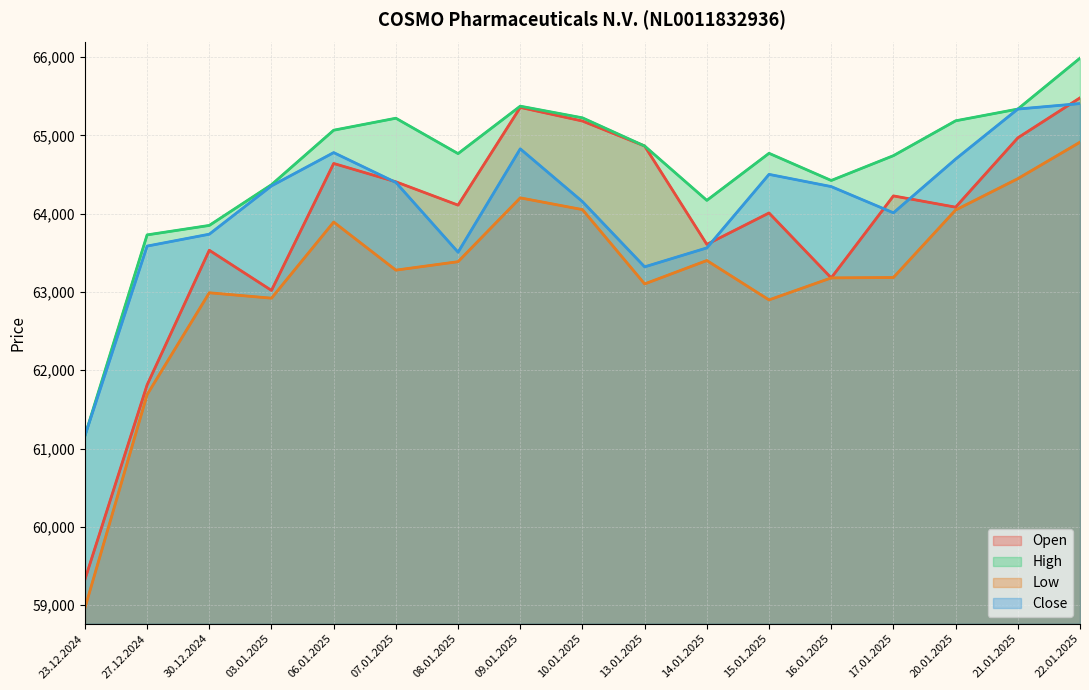

Where does the Open series first go above 64109?

06.01.2025